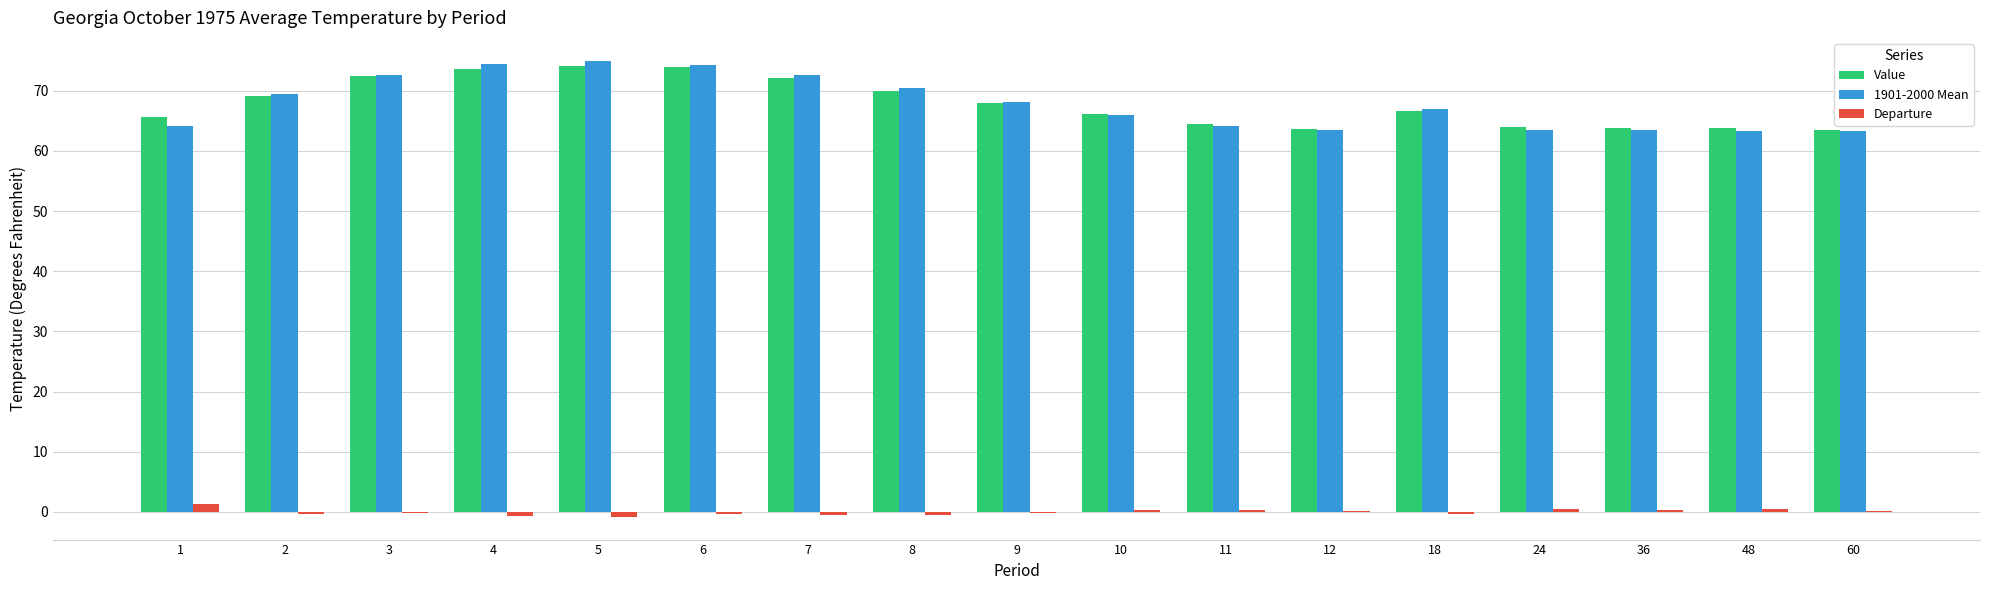

Which series has the largest range (max minus min)?

1901-2000 Mean